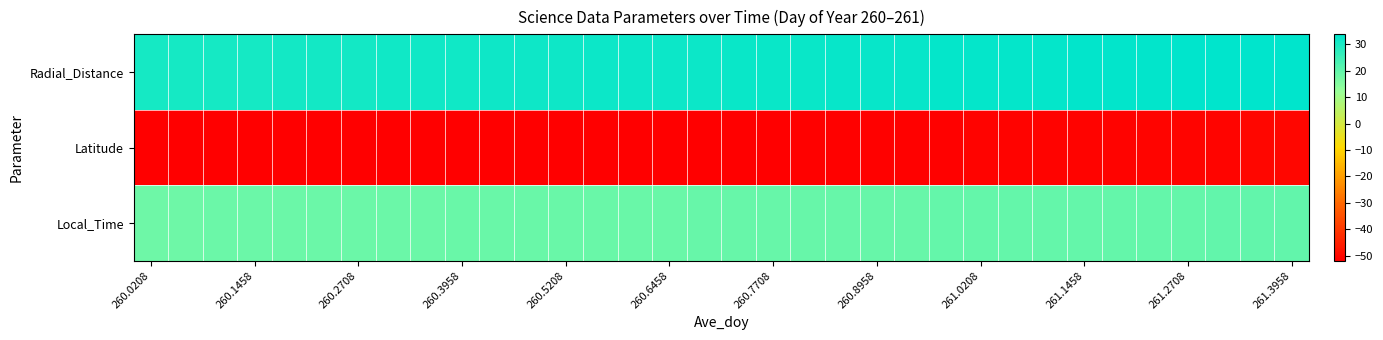

Which series has the largest range (max minus min)?

Radial_Distance